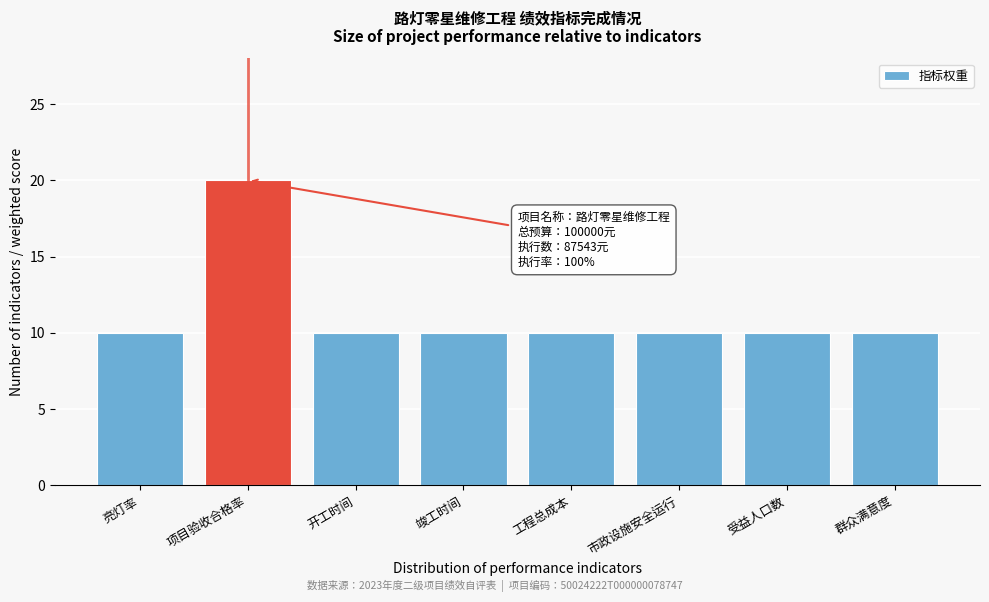

Reading left to right, extract all data points from this chart.

10	20	10	10	10	10	10	10